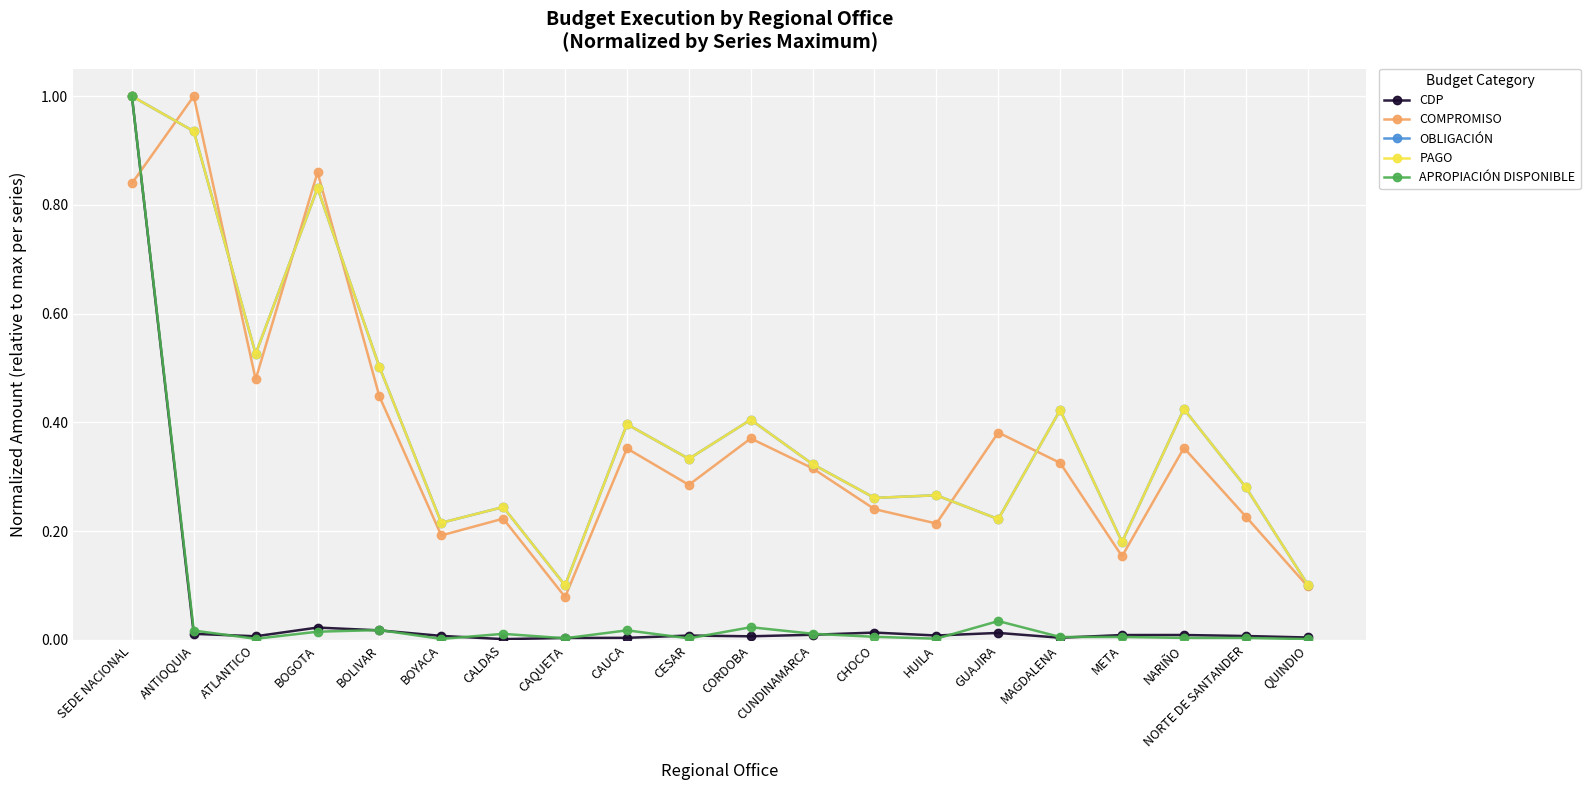

What is the label of the 6th point from the left?

BOYACA